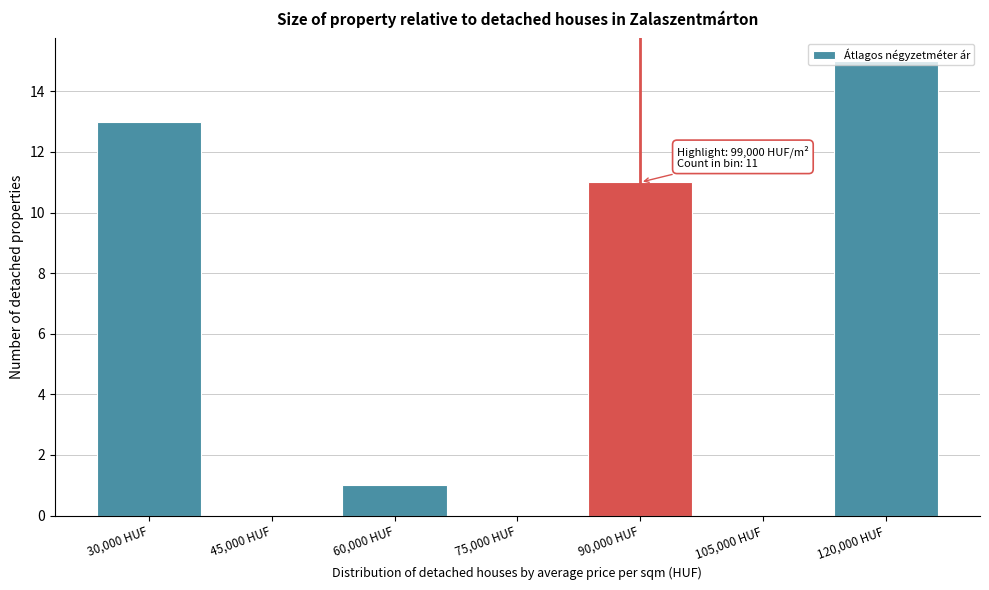

Which category has the highest value across all series?

120,000 HUF